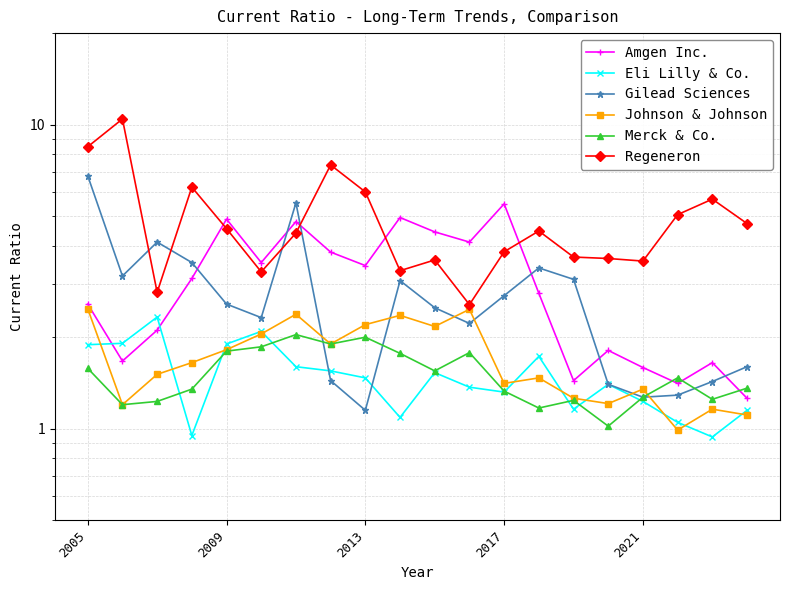

The Eli Lilly & Co. series shows 1.1 at 19. True or false?

True